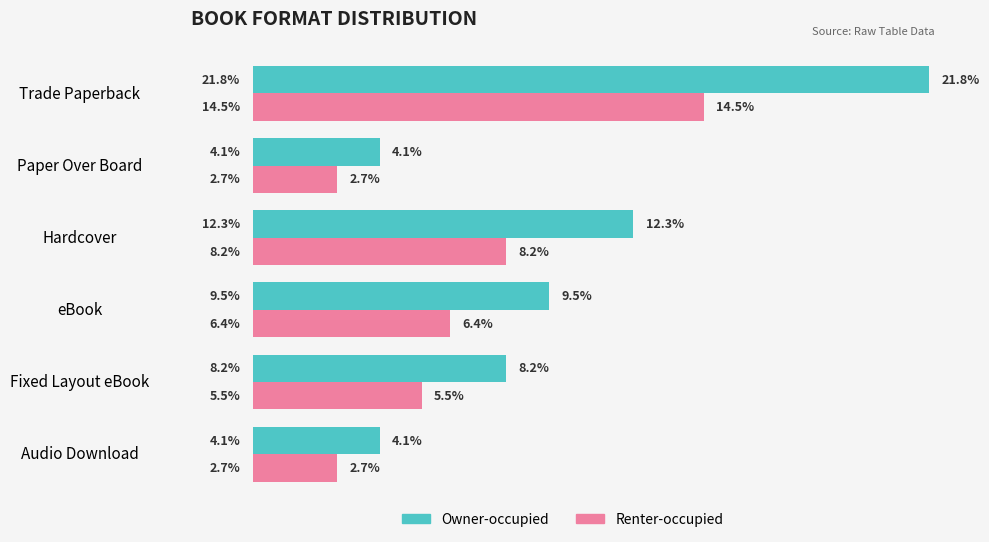

At which label is Owner-occupied closest to 12?

Hardcover